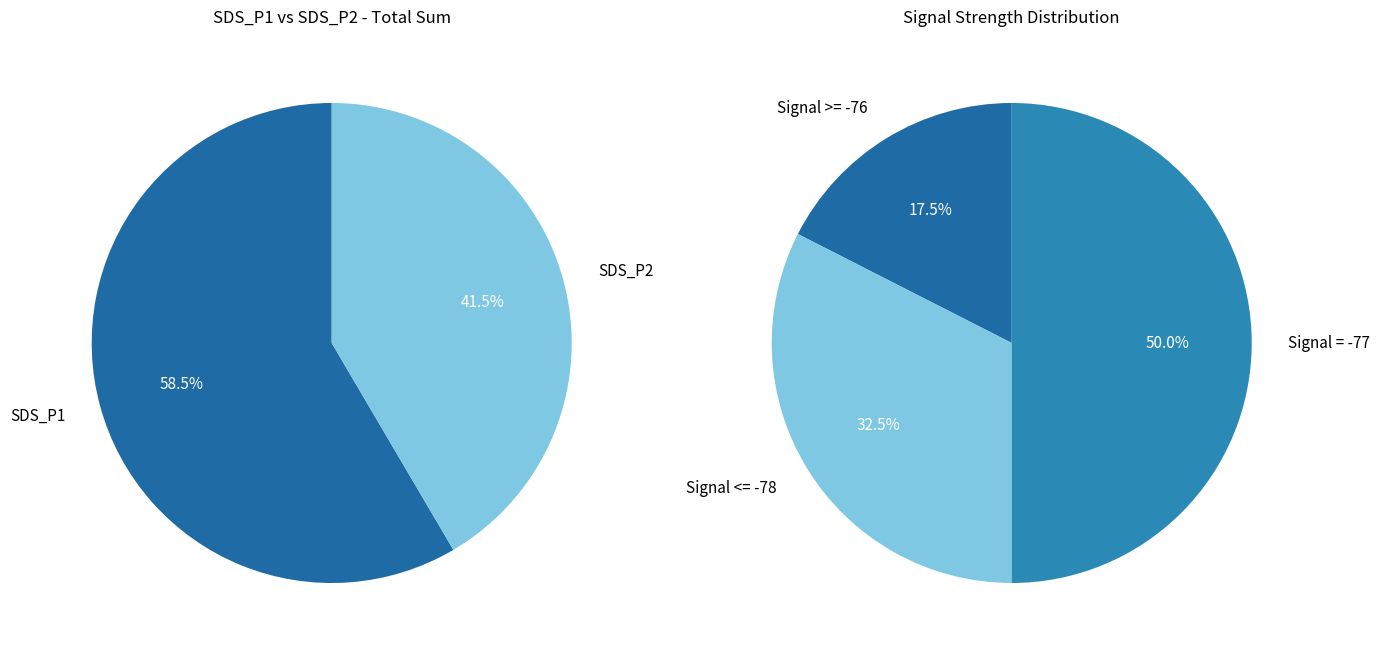

Combined, do 35 and 6 account for over 50%?

No